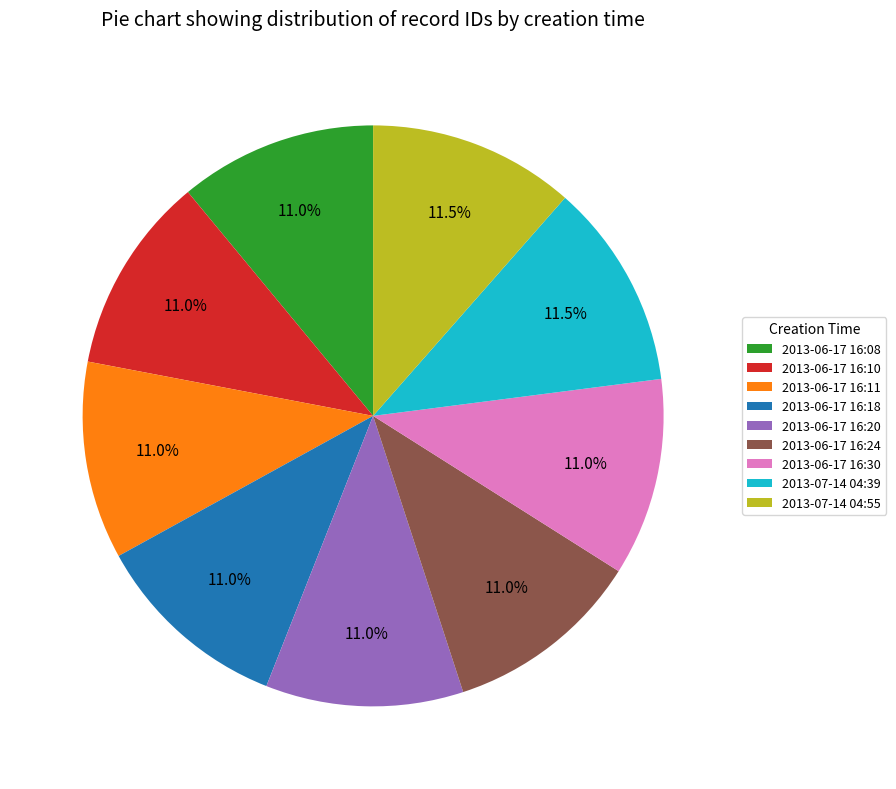

Does 2013-06-17 16:18 represent more than half of the total?

No